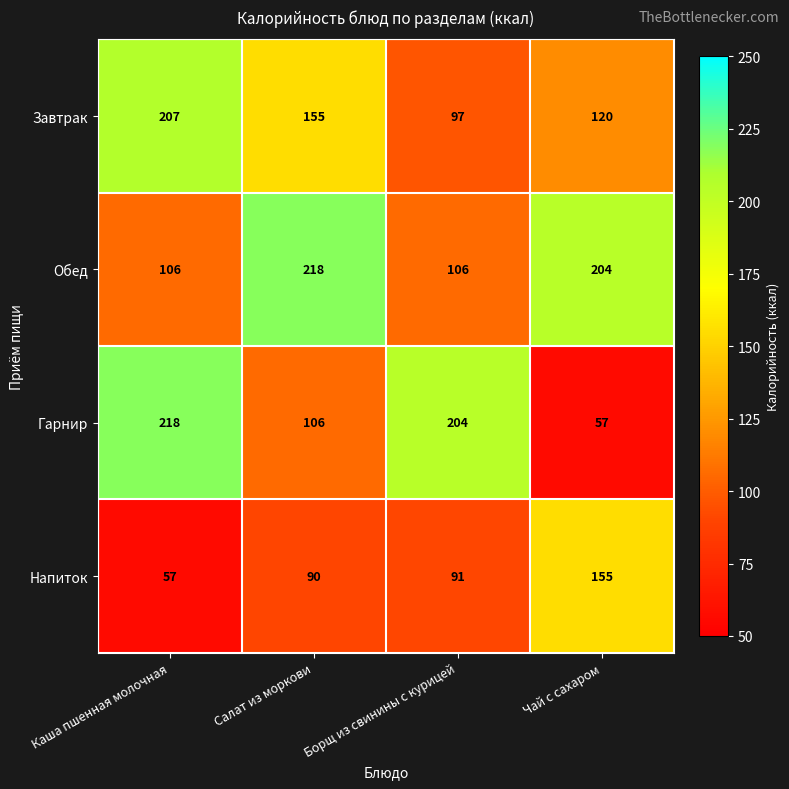

How many distinct data groups are displayed?

4